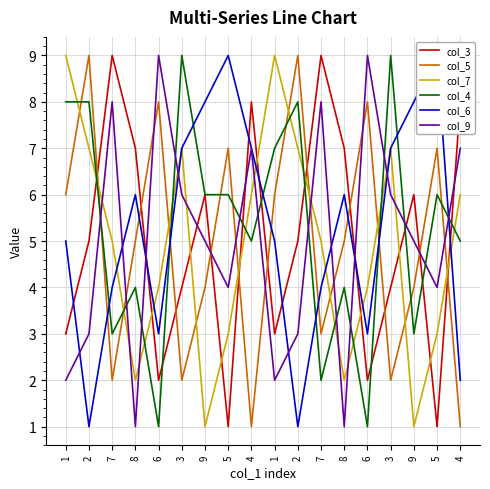

Which category has the highest value across all series?

7